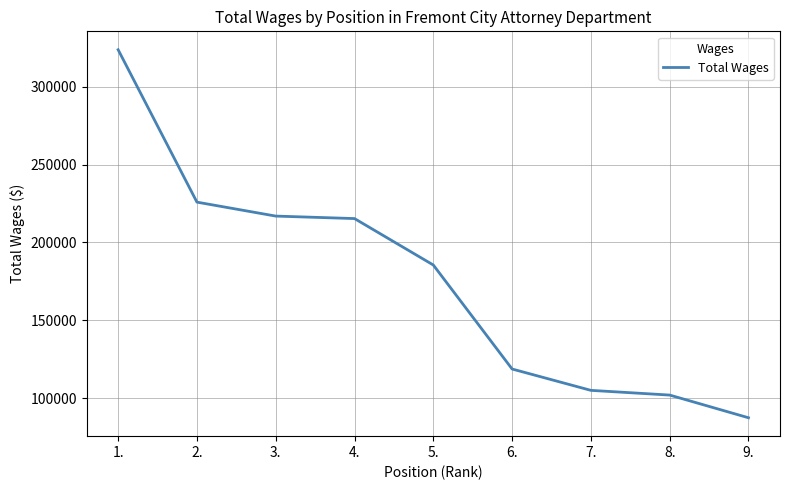

Reading left to right, list all the values displayed in this chart.

1.=323654	2.=225862	3.=216910	4.=215314	5.=185520	6.=118778	7.=105083	8.=102057	9.=87500